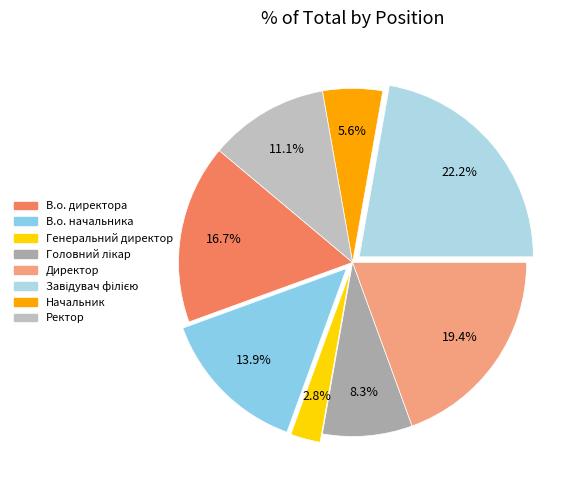

How many segments does this pie chart have?

8